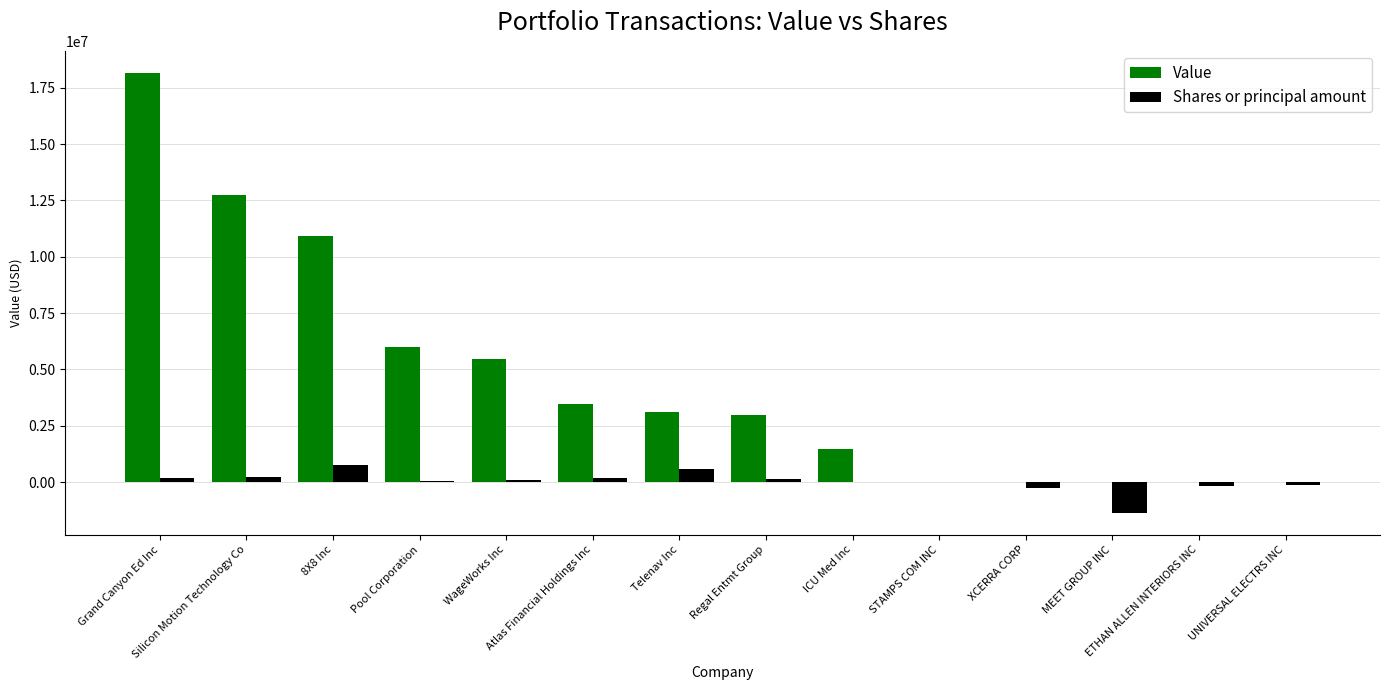

How many series are shown in this chart?

2